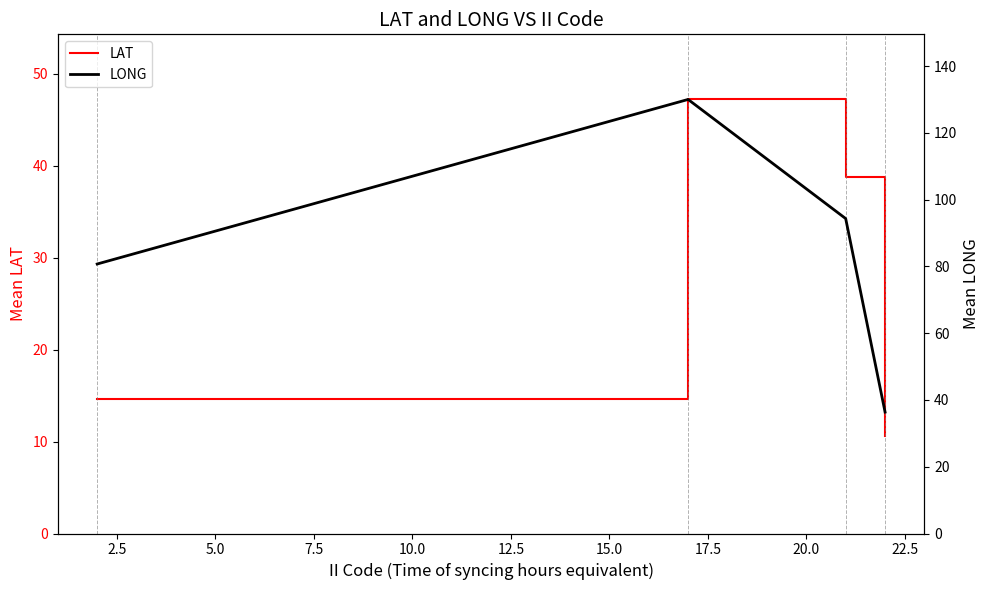

Which series has the largest range (max minus min)?

LONG